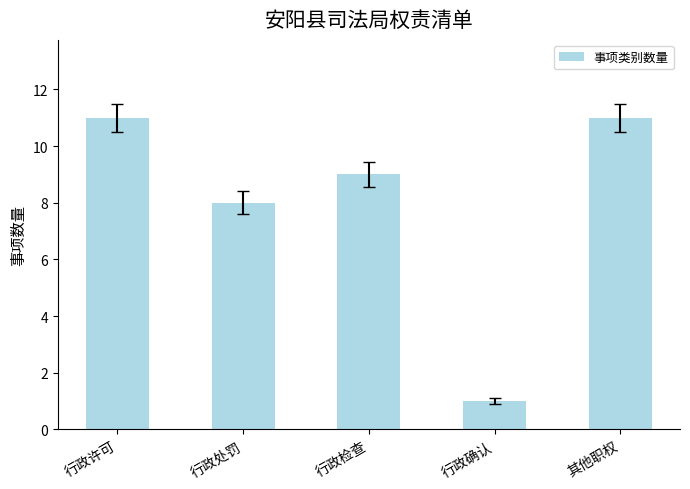

What is the label of the 5th bar from the right?

行政许可